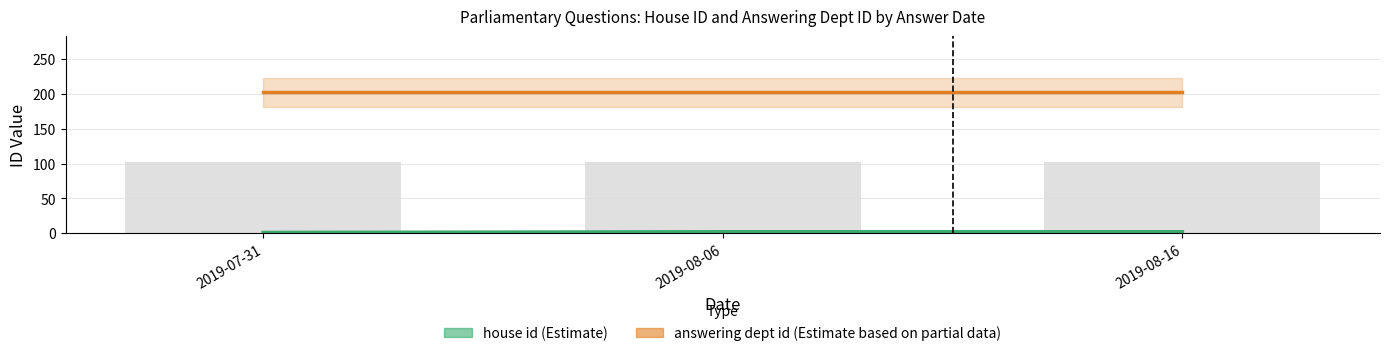

True or false: house id (line) has a value of 1 at 2019-08-06.

False